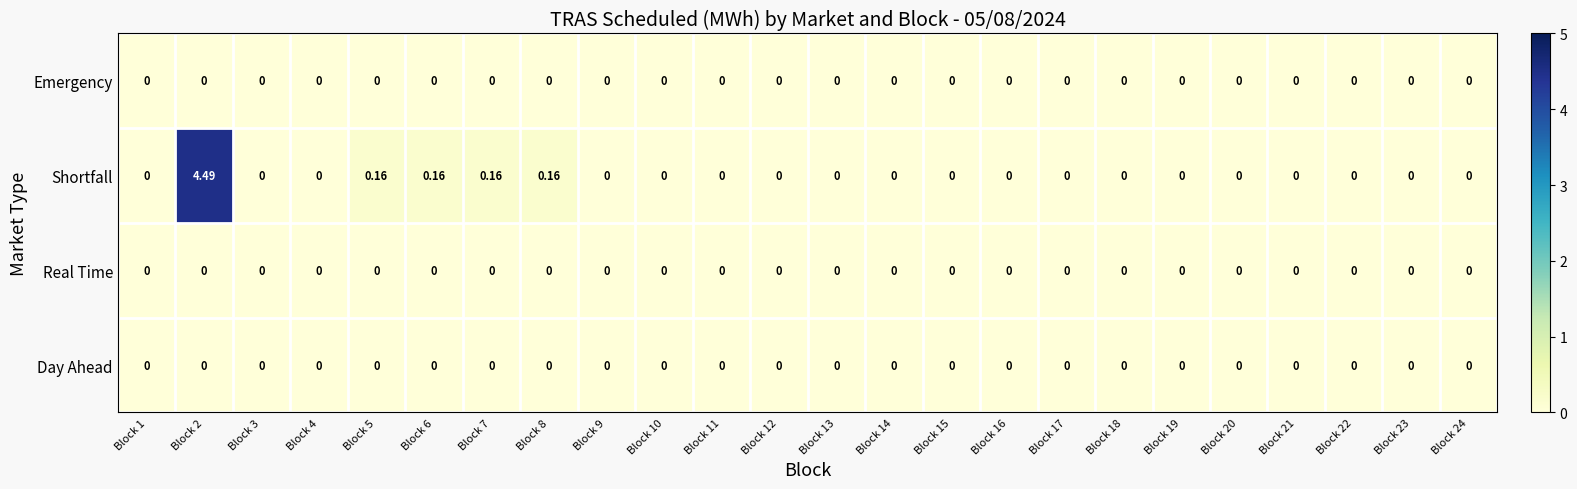

At which category is the sum across all series the highest?

Block 2